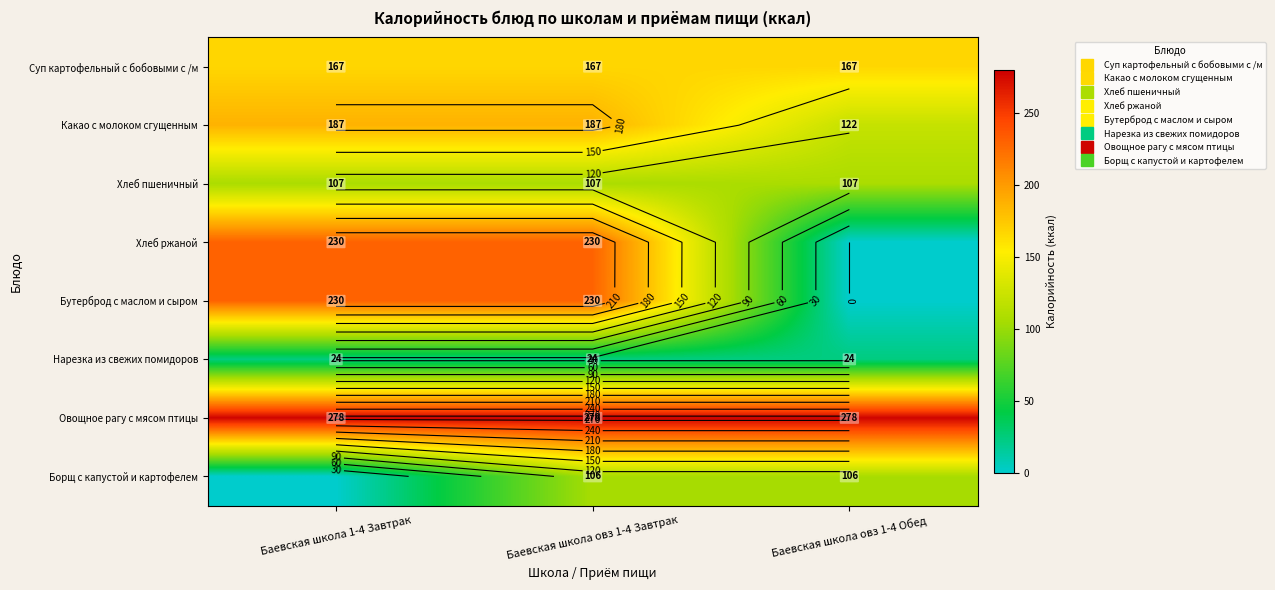

Is the value of Хлеб пшеничный at Баевская школа овз 1-4 Завтрак greater than the value of Суп картофельный с бобовыми с /м at Баевская школа овз 1-4 Обед?

No